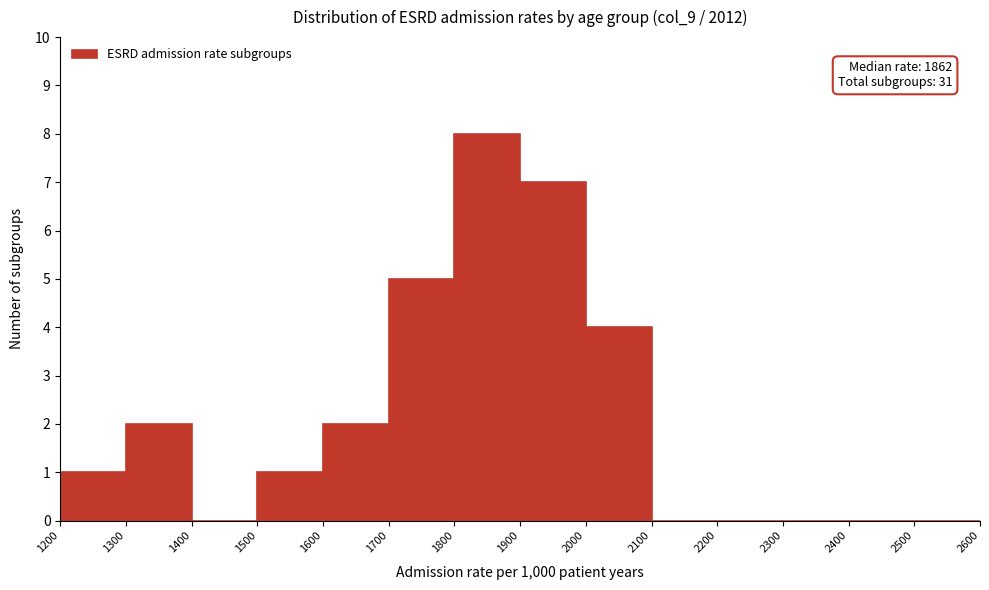

Over which range of the x-axis is the bar tallest?

1800 to 1900